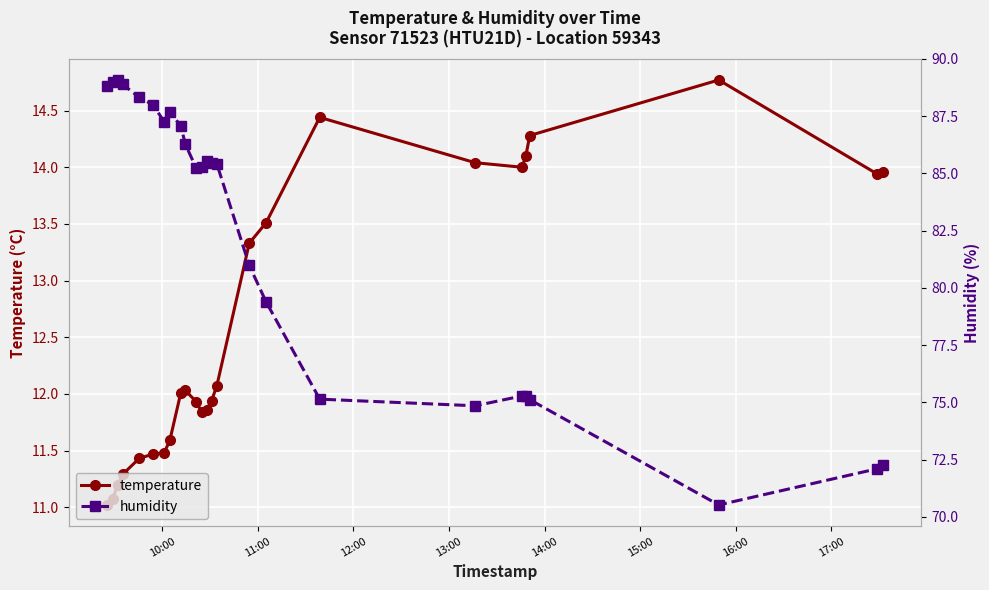

What is the minimum value for temperature?

11.0